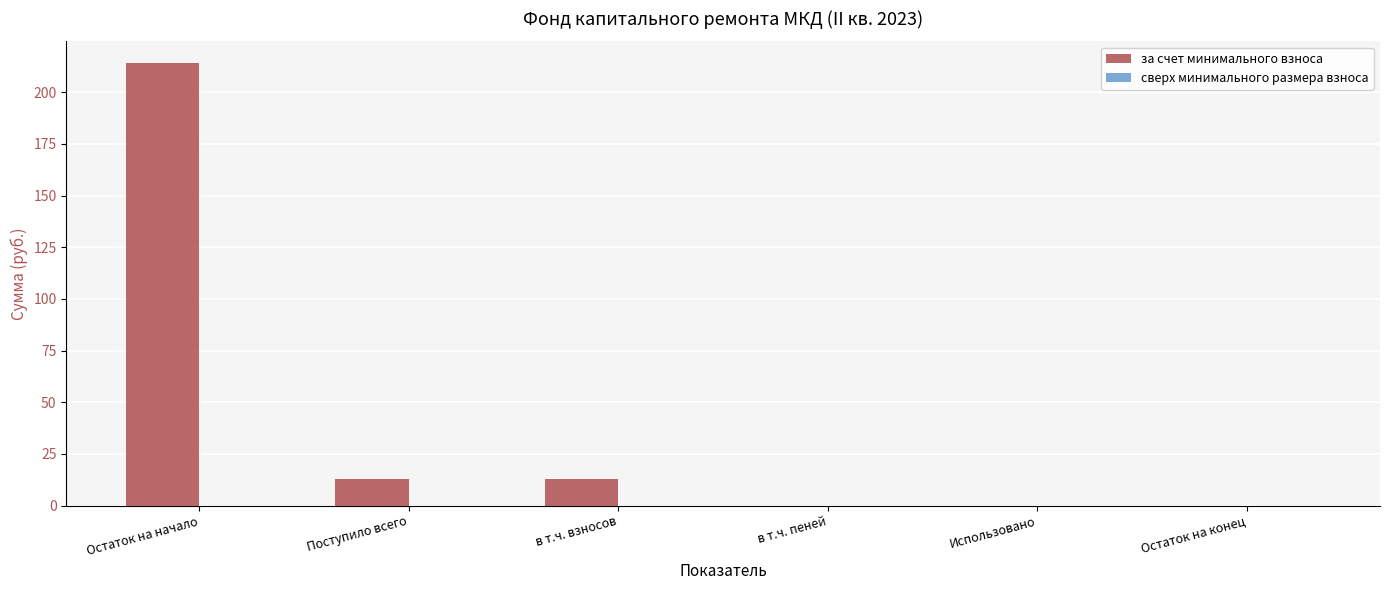

Reading right to left, extract all data points from this chart.

Остаток на конец=0.0	Использовано=0.0	в т.ч. пеней=0.0	в т.ч. взносов=12.7	Поступило всего=12.7	Остаток на начало=214.0